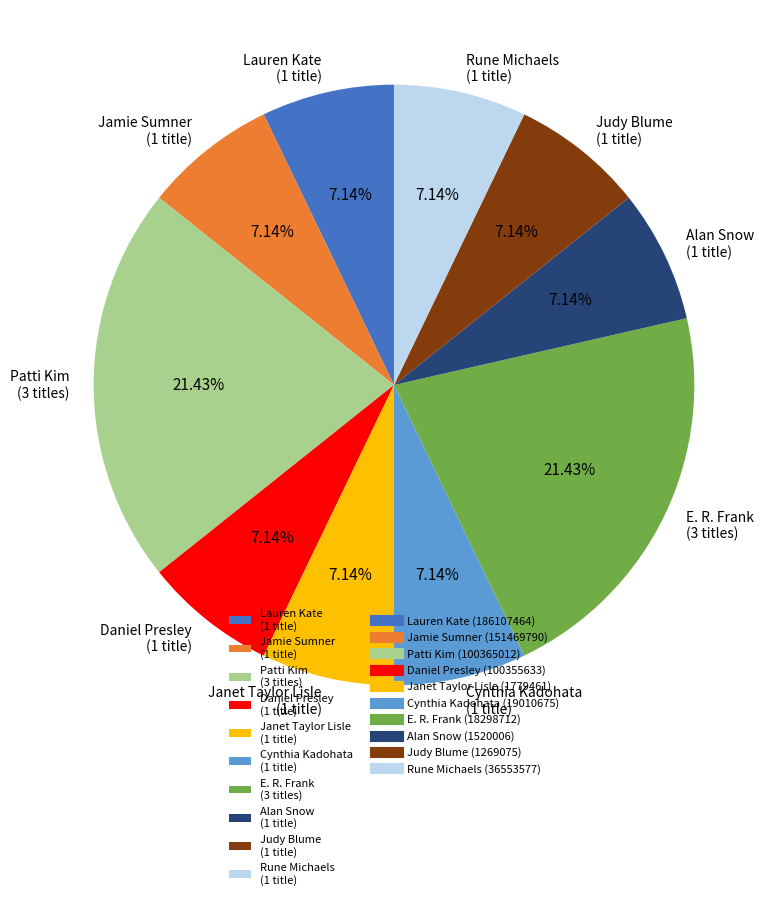

Approximately how many times larger is the value at Cynthia Kadohata (1 title) compared to E. R. Frank (3 titles)?

0.3